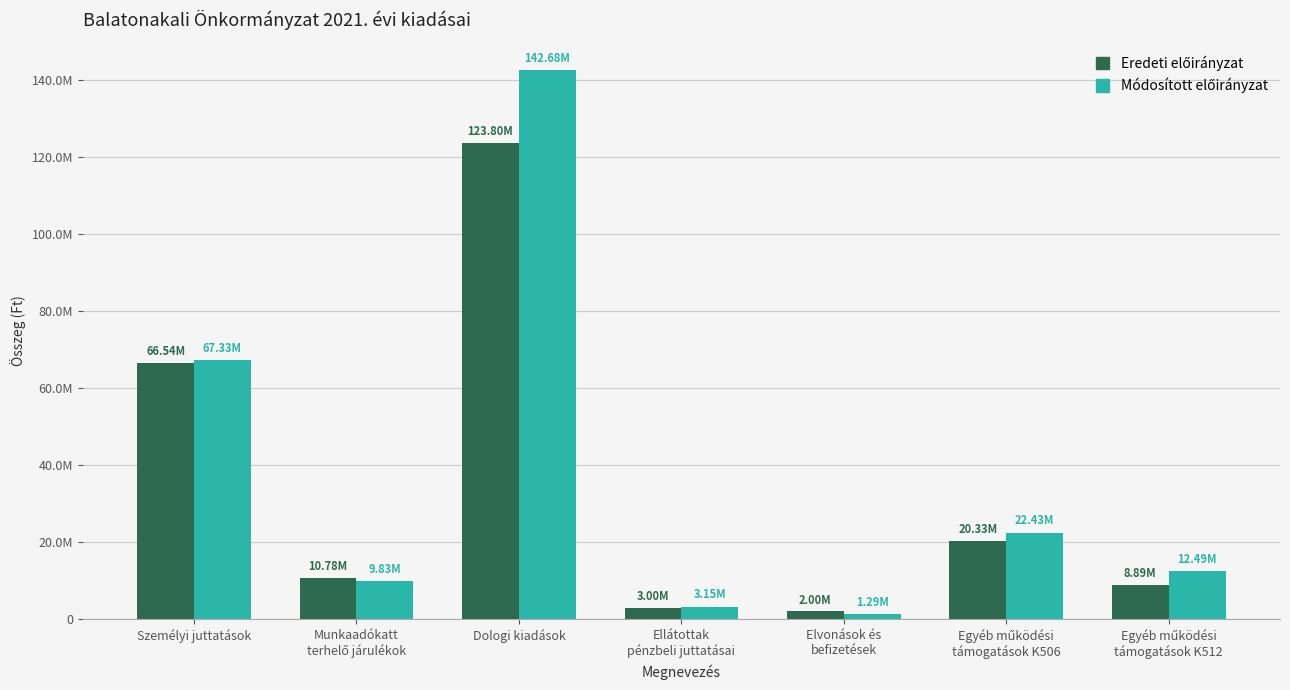

Between Dologi kiadások and Személyi juttatások, which is larger?

Dologi kiadások